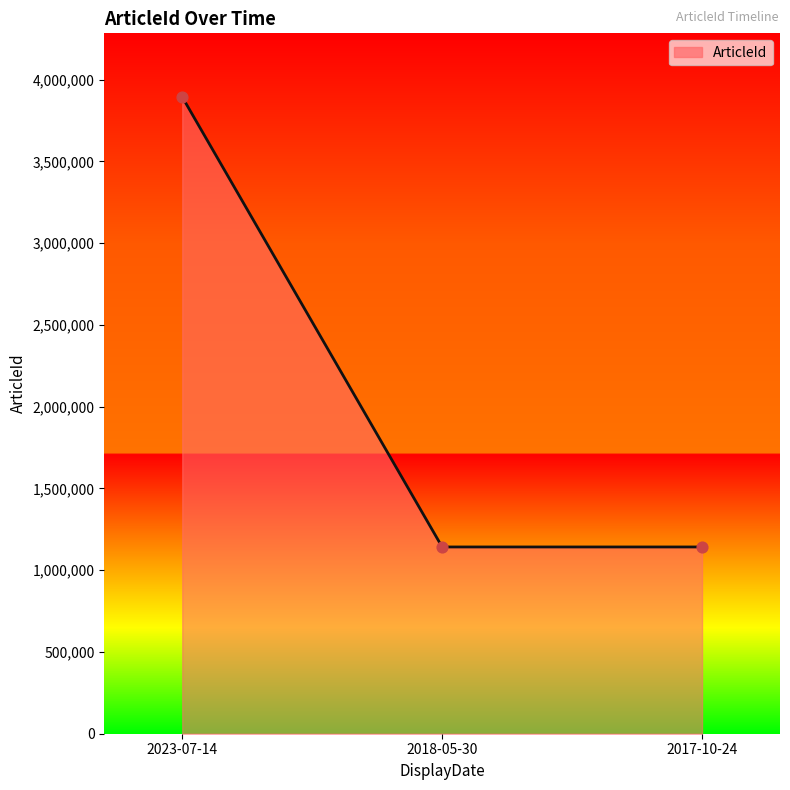

What is the ratio of the value at 2017-10-24 to the value at 2023-07-14?

0.3